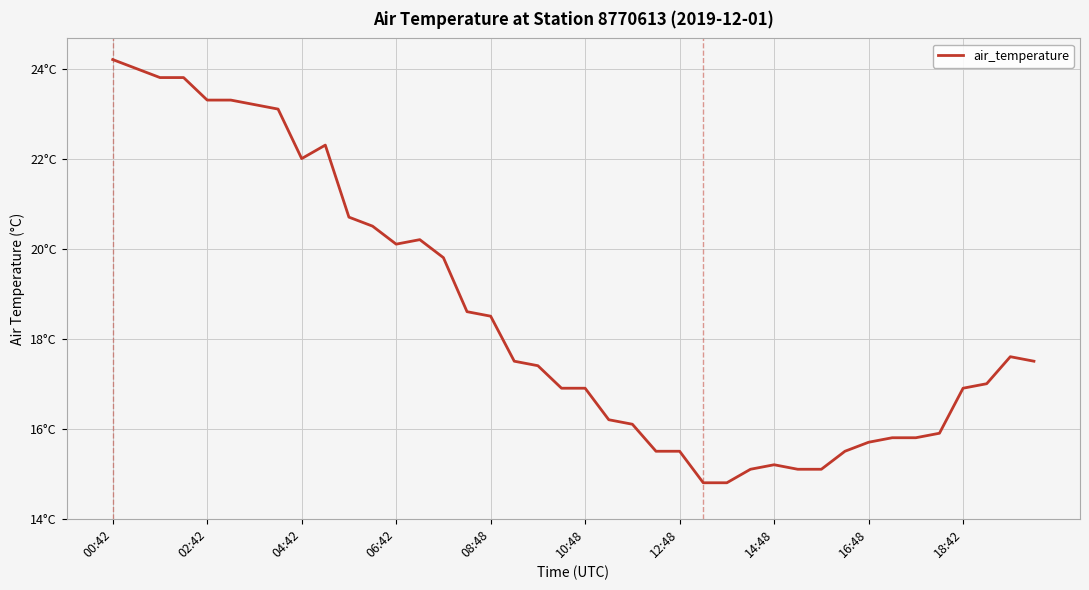

How many points are lower than both their immediate neighbors (excluding endpoints)?

2